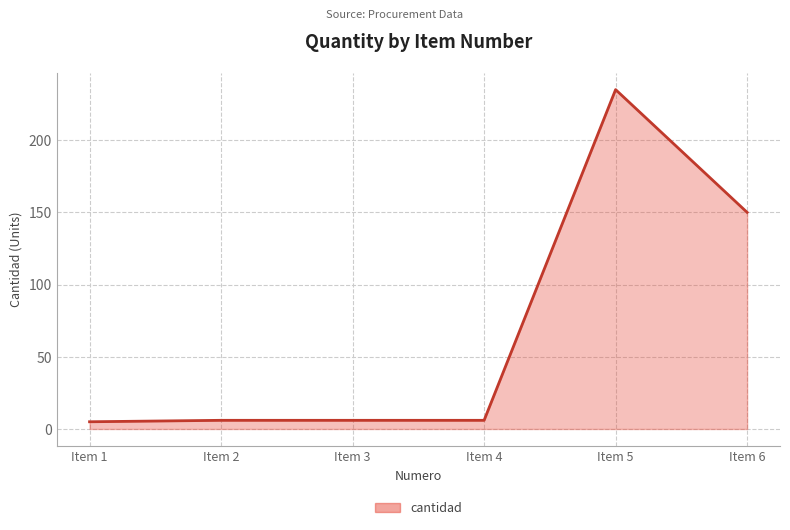

What is the average value?

68